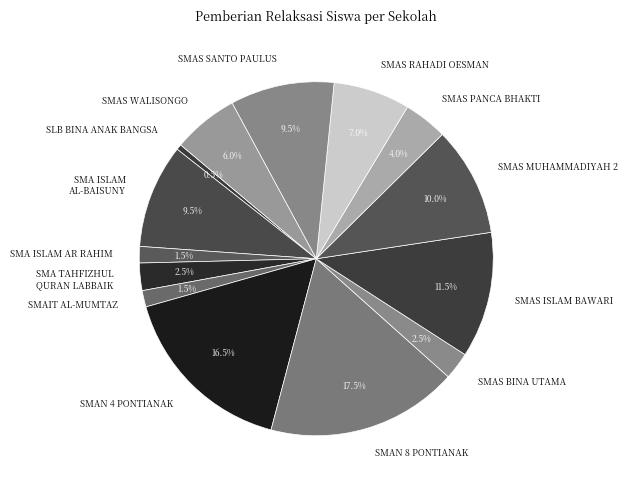

What portion of the pie excludes SMAS ISLAM BAWARI?

88.5%